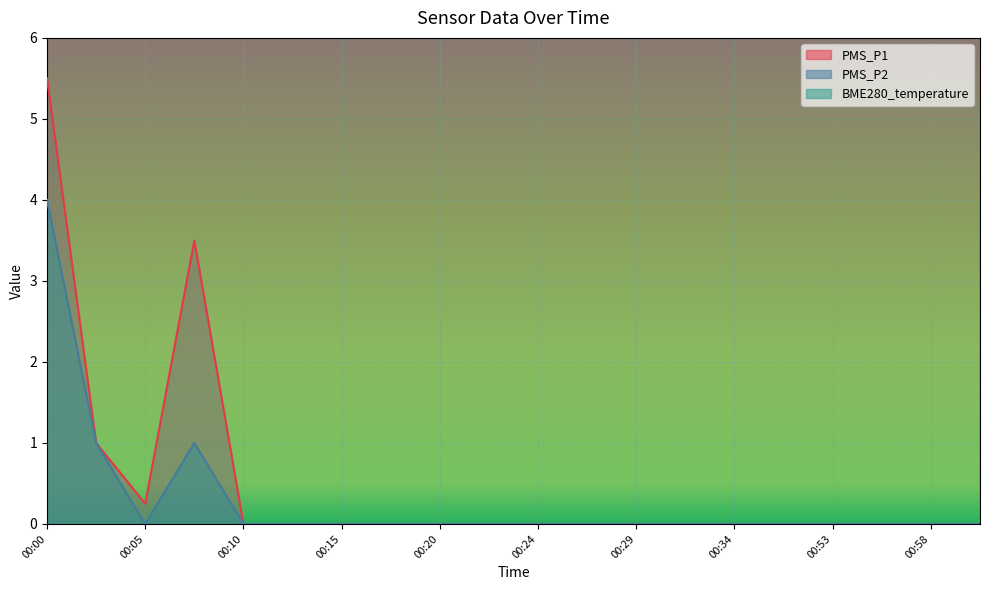

Is the value of PMS_P2 at 00:00 greater than the value of PMS_P1 at 00:58?

Yes